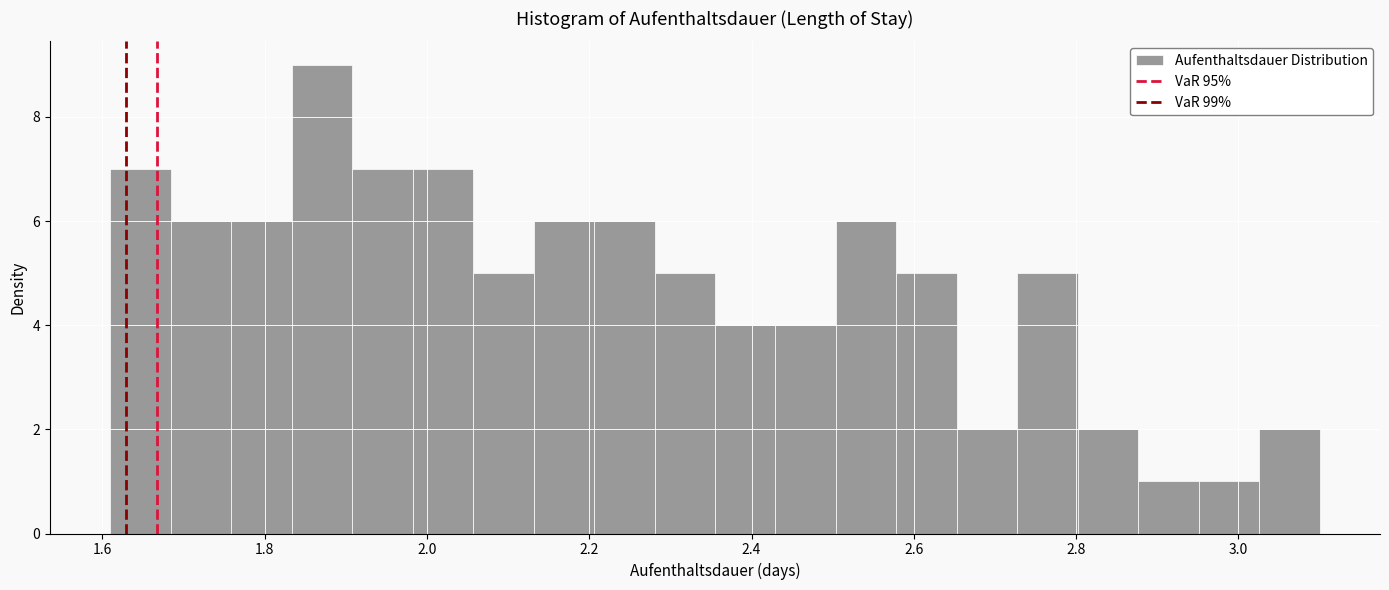

Read against the x-axis, roughly where is the centre of the tallest bar?

1.88